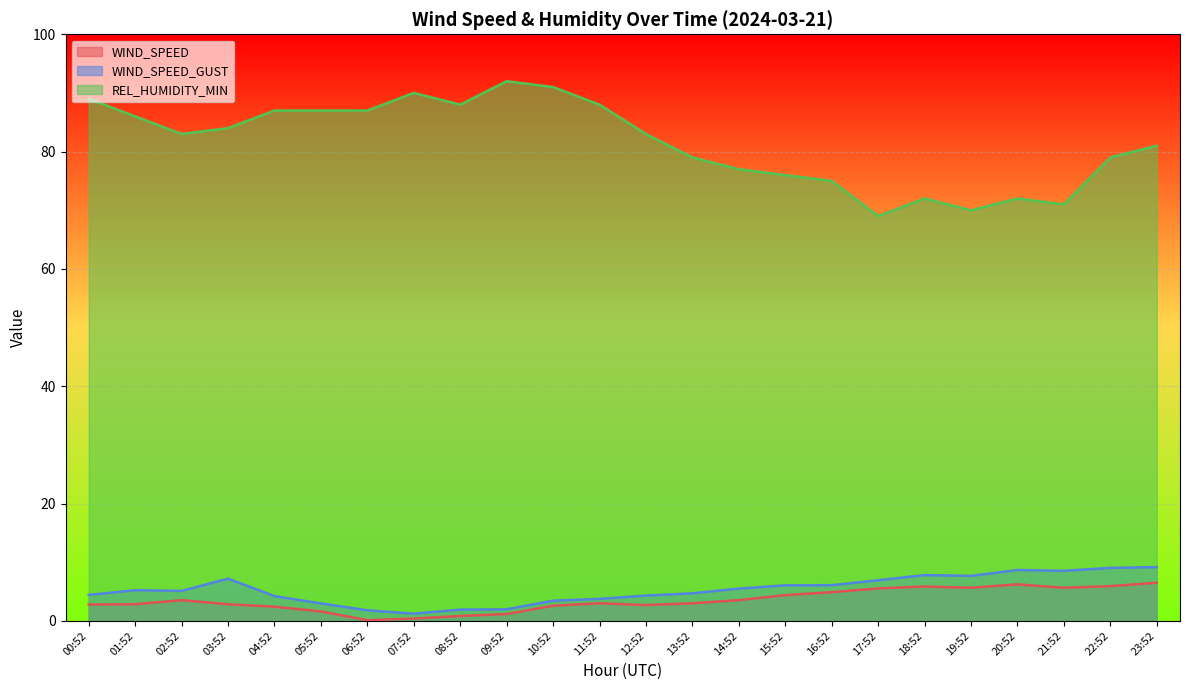

At which category does REL_HUMIDITY_MIN reach its first local peak?

07:52